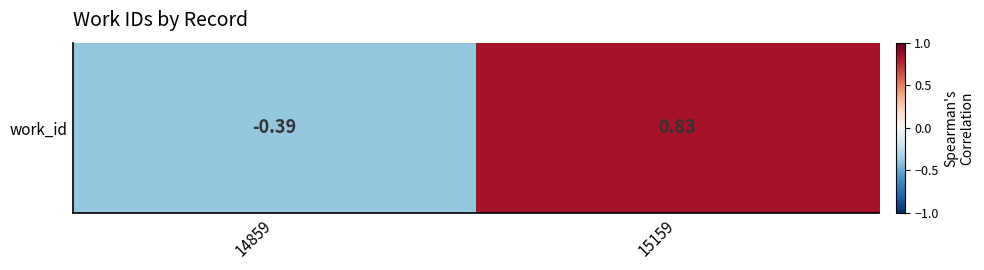

List the labels in order of value, smallest first.

14859, 15159